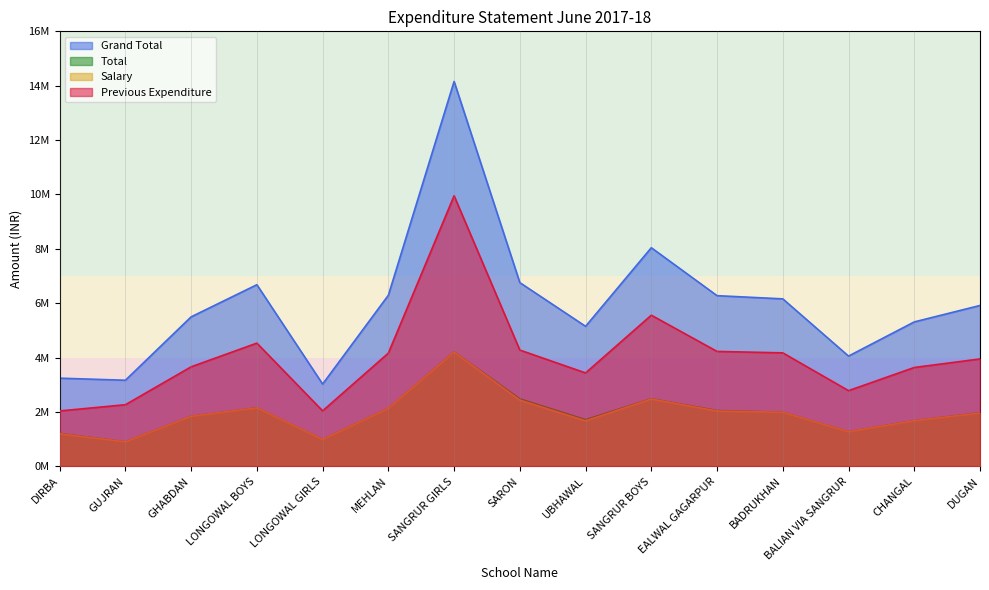

True or false: Previous Expenditure and Grand Total cross at least once.

False